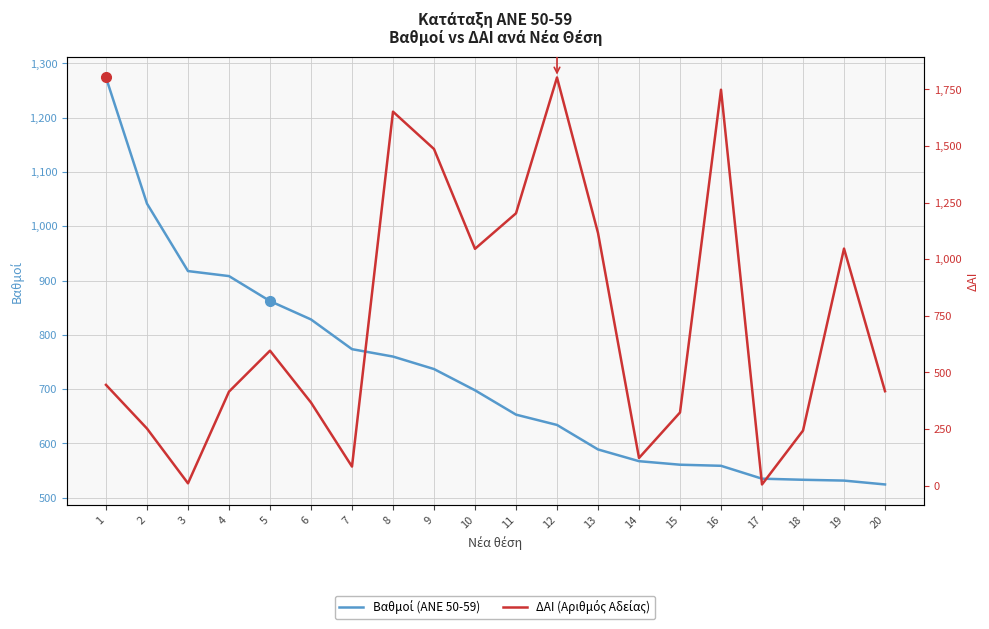

Which series has the widest spread of values?

ΔΑΙ